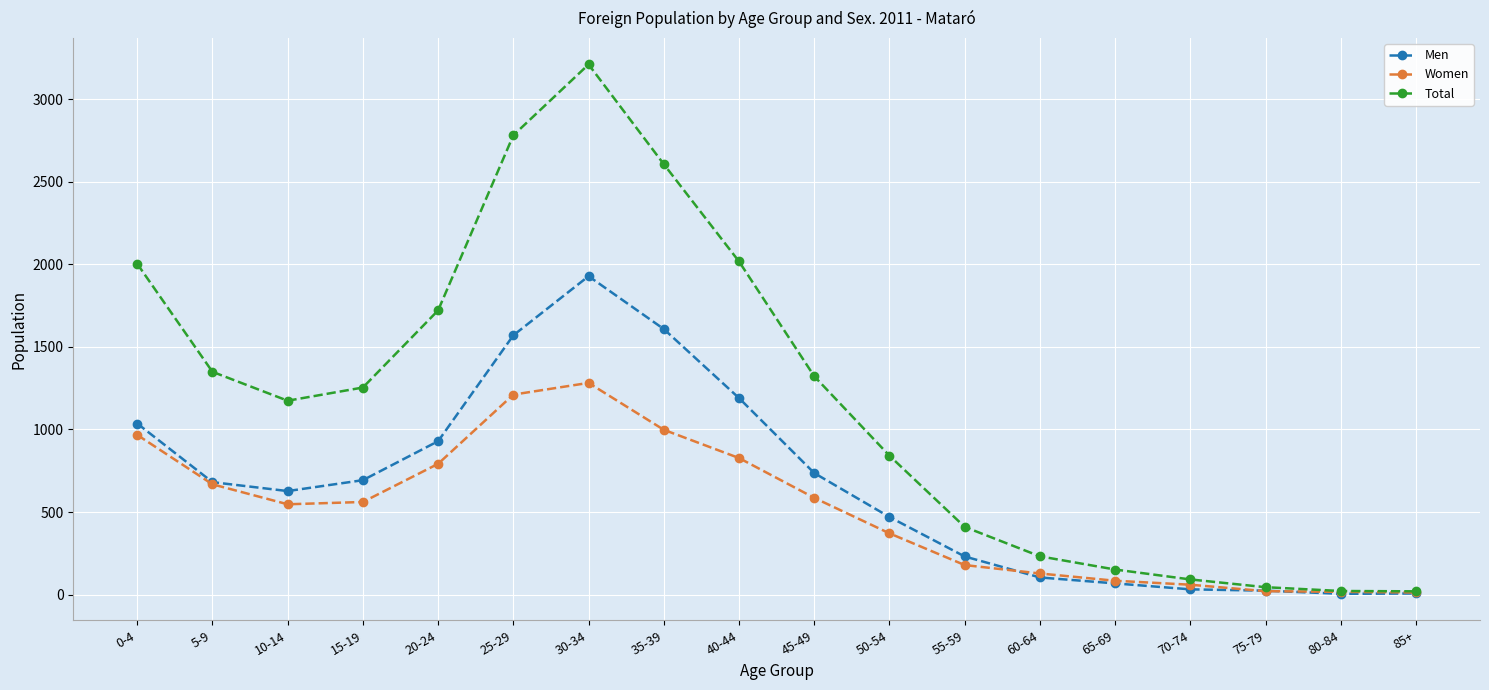

List the series in order of their overall mean, highest first.

Total, Men, Women